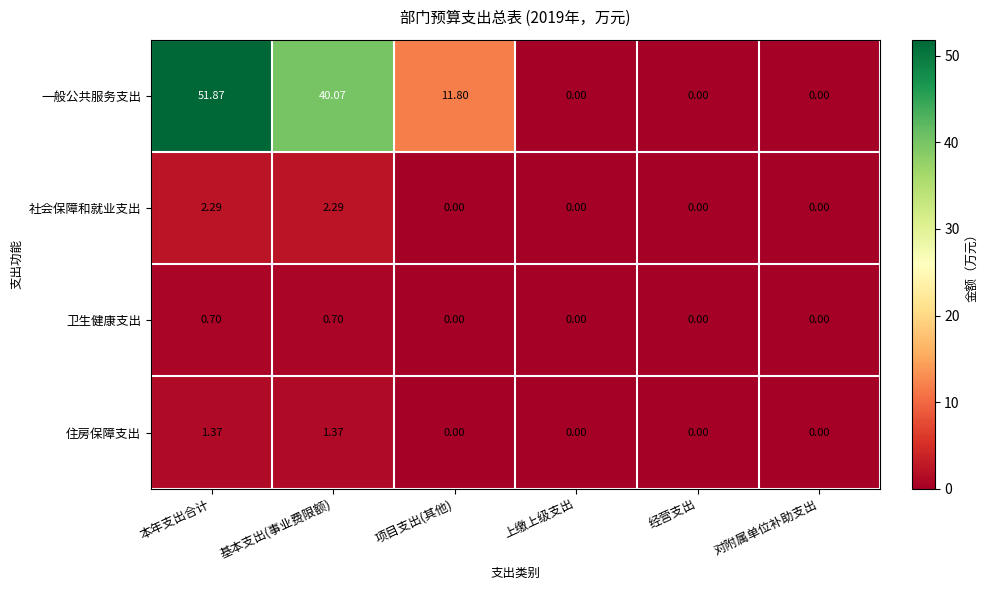

At which category does the chart reach its peak across all series?

本年支出合计